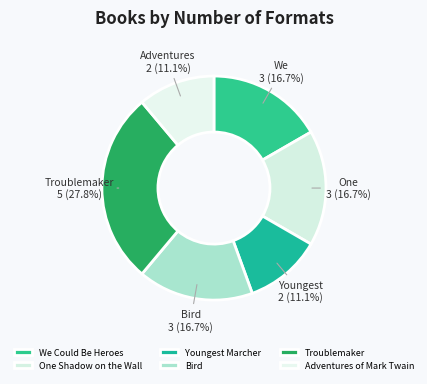

Count the number of slices in the pie.

6